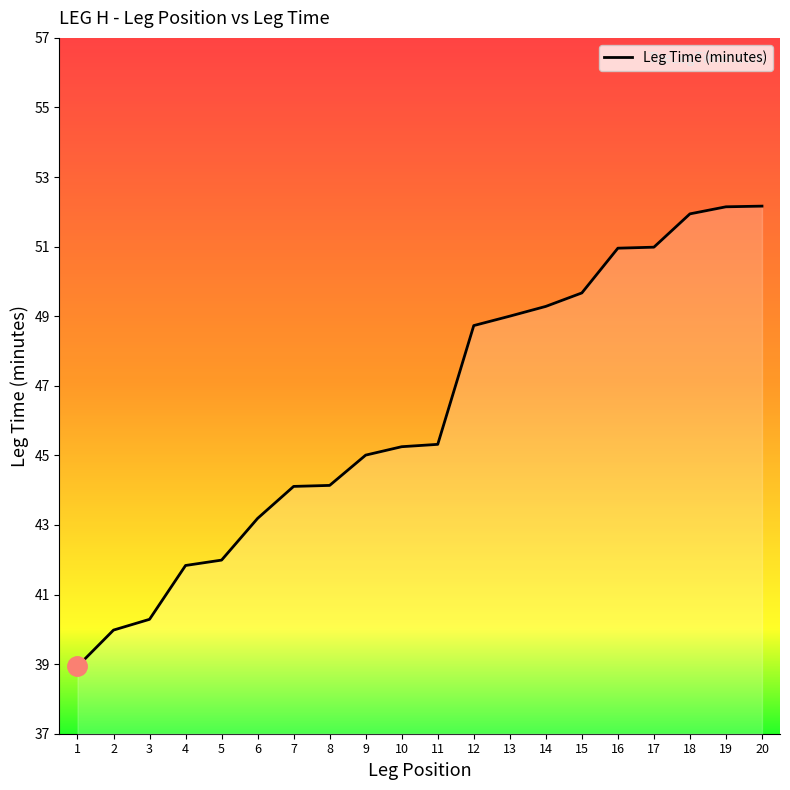

Does the chart have visible grid lines?

No